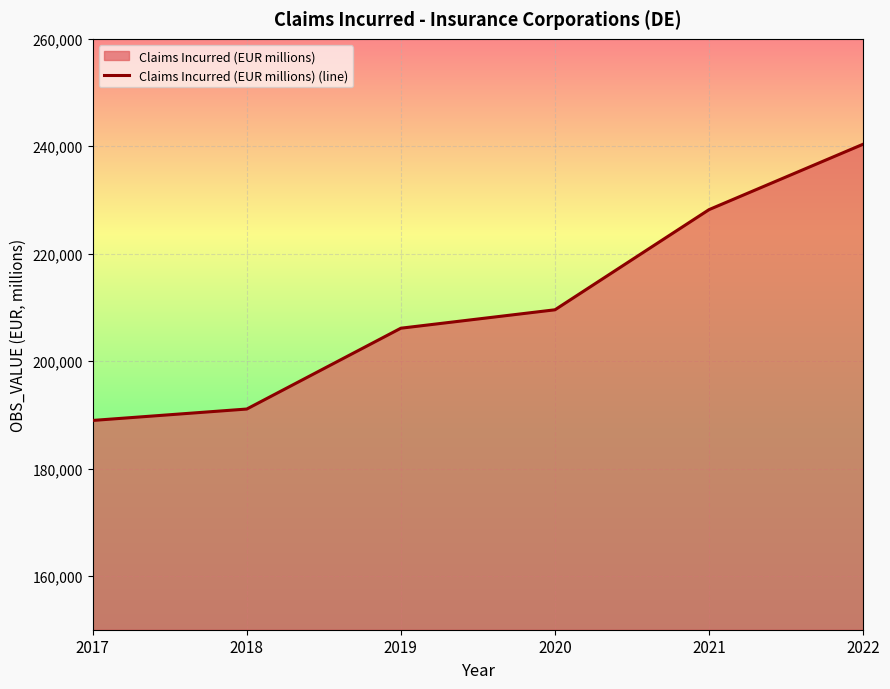

Reading right to left, what are all the values shown in this chart?

240388	228210	209559	206131	191084	188959